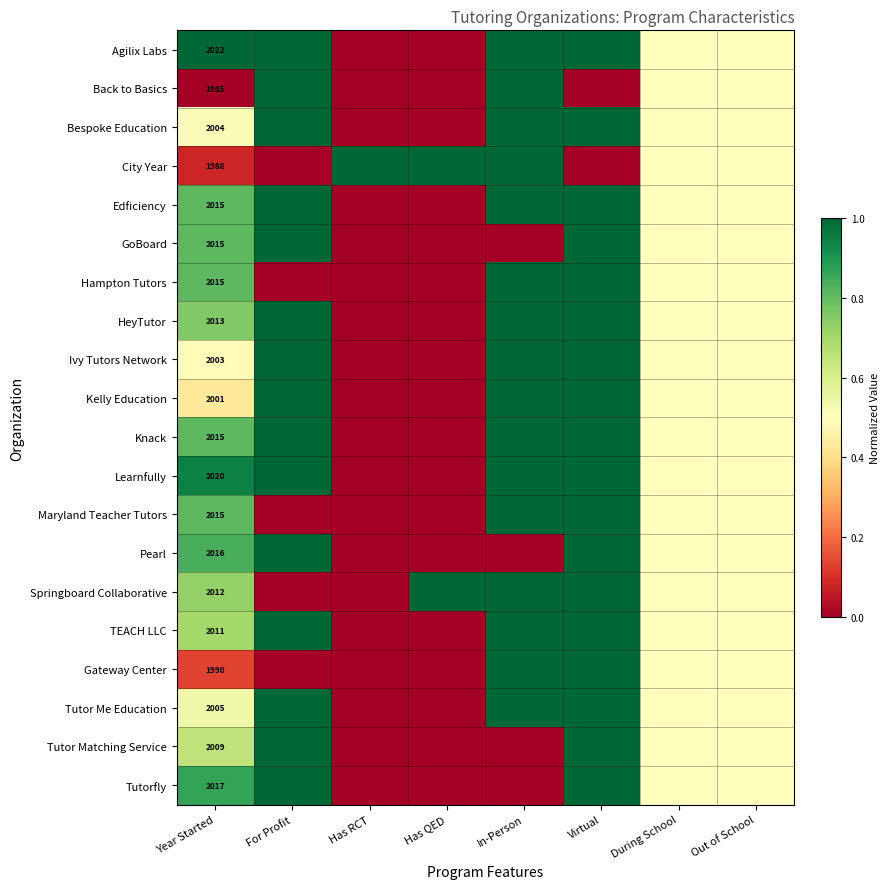

What is the difference between the second highest and minimum values in the Tutorfly series?

1.0